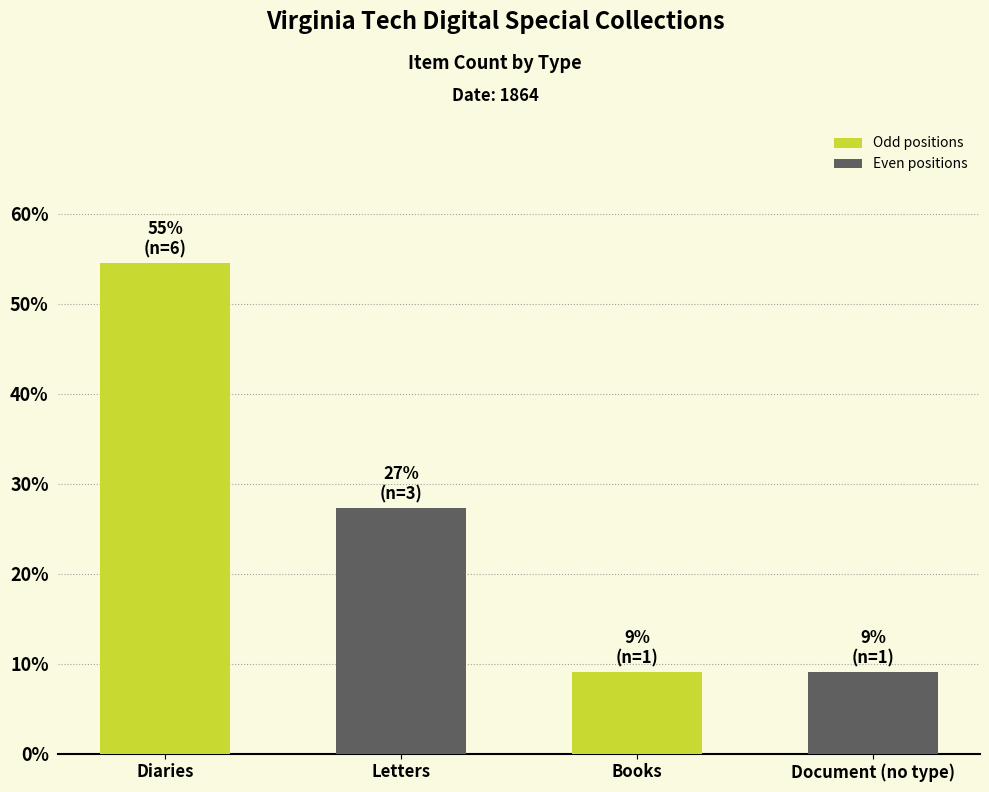

What is the sum of all values?

100.0